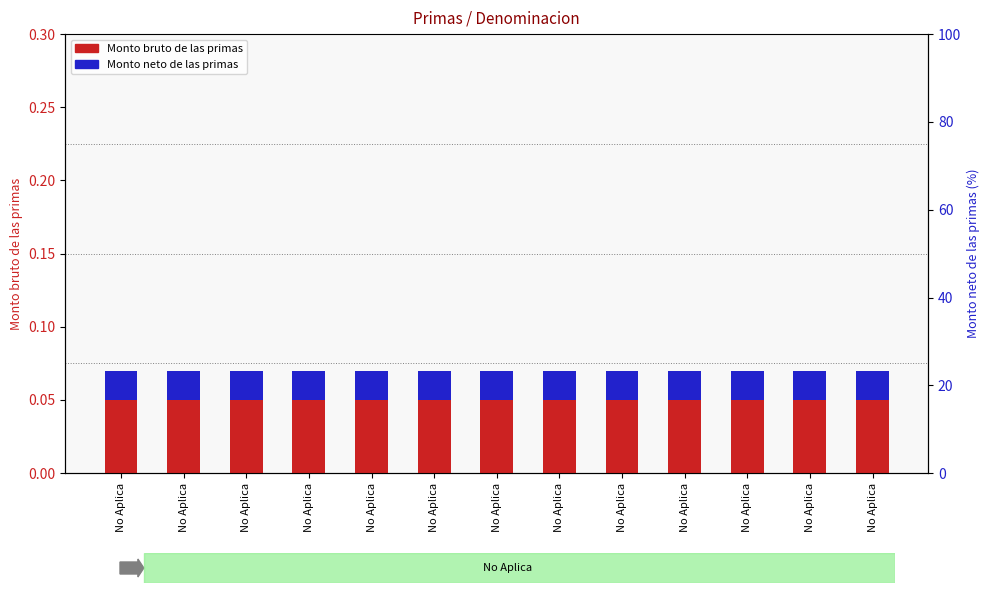

Is it true that Monto bruto de las primas equals 0.1 at No Aplica?

False